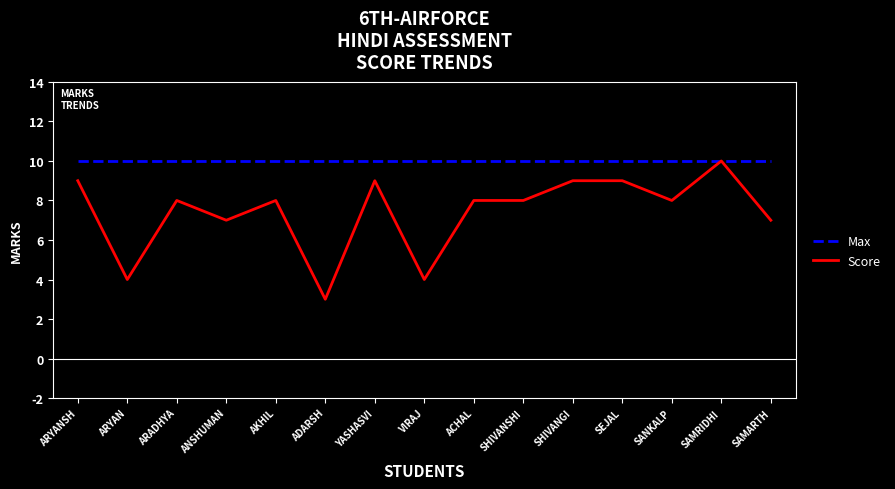

Reading left to right, transcribe all the data shown in this chart.

Max: 10	10	10	10	10	10	10	10	10	10	10	10	10	10	10
Score: 9	4	8	7	8	3	9	4	8	8	9	9	8	10	7